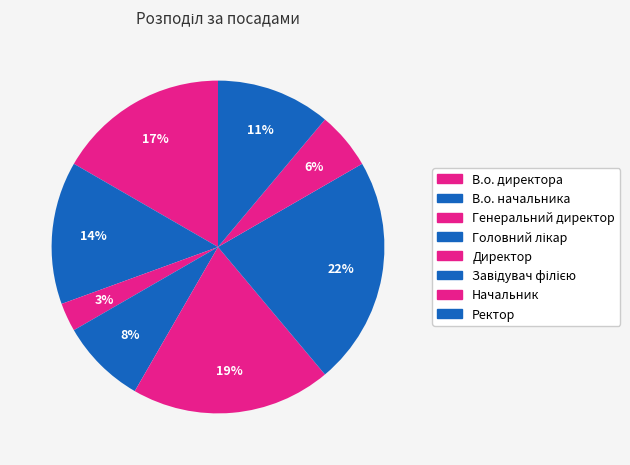

How much of the chart is everything except В.о. директора?

83.3%